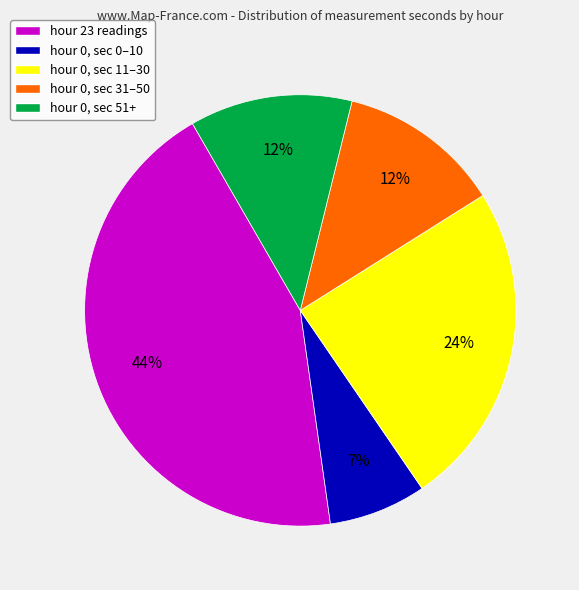

Between hour 0, sec 51+ and hour 23 readings, which is larger?

hour 23 readings